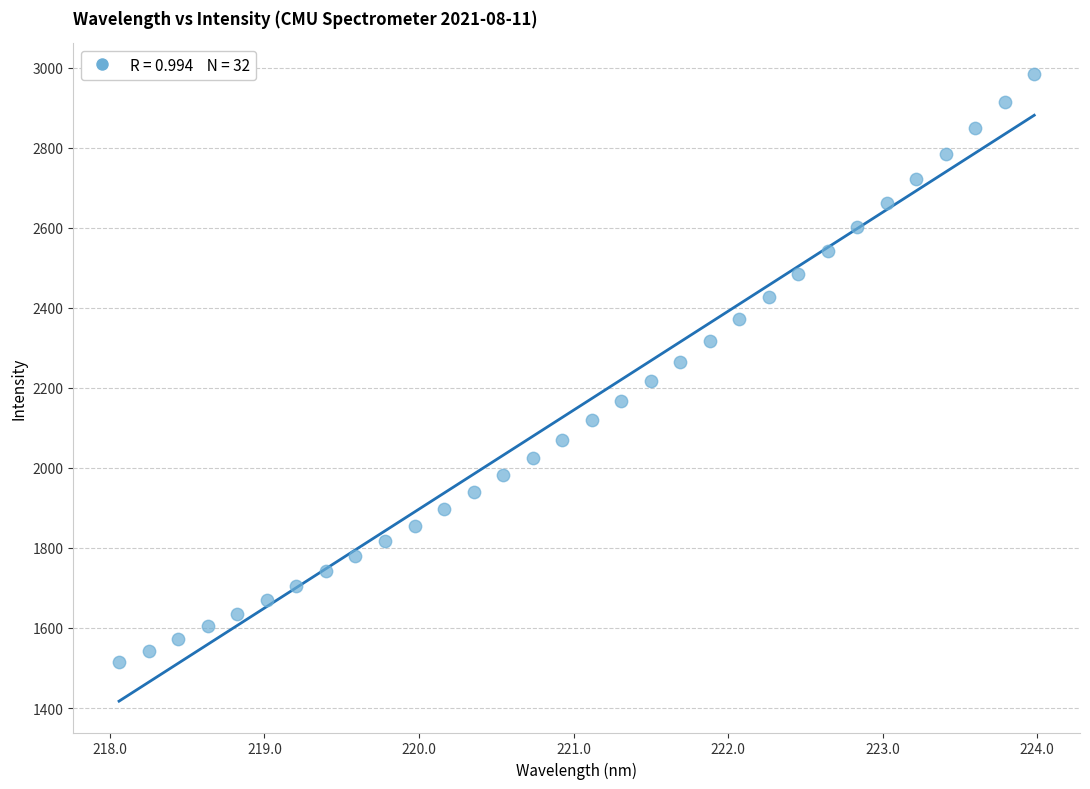

What is the range of X values (max minus min)?

5.9